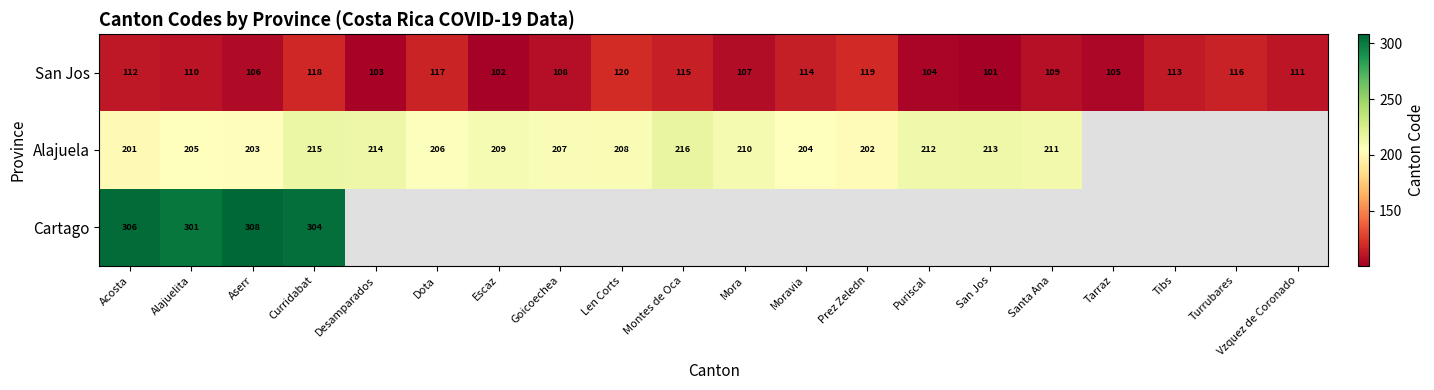

Is it true that San Jos equals 194 at Dota?

False